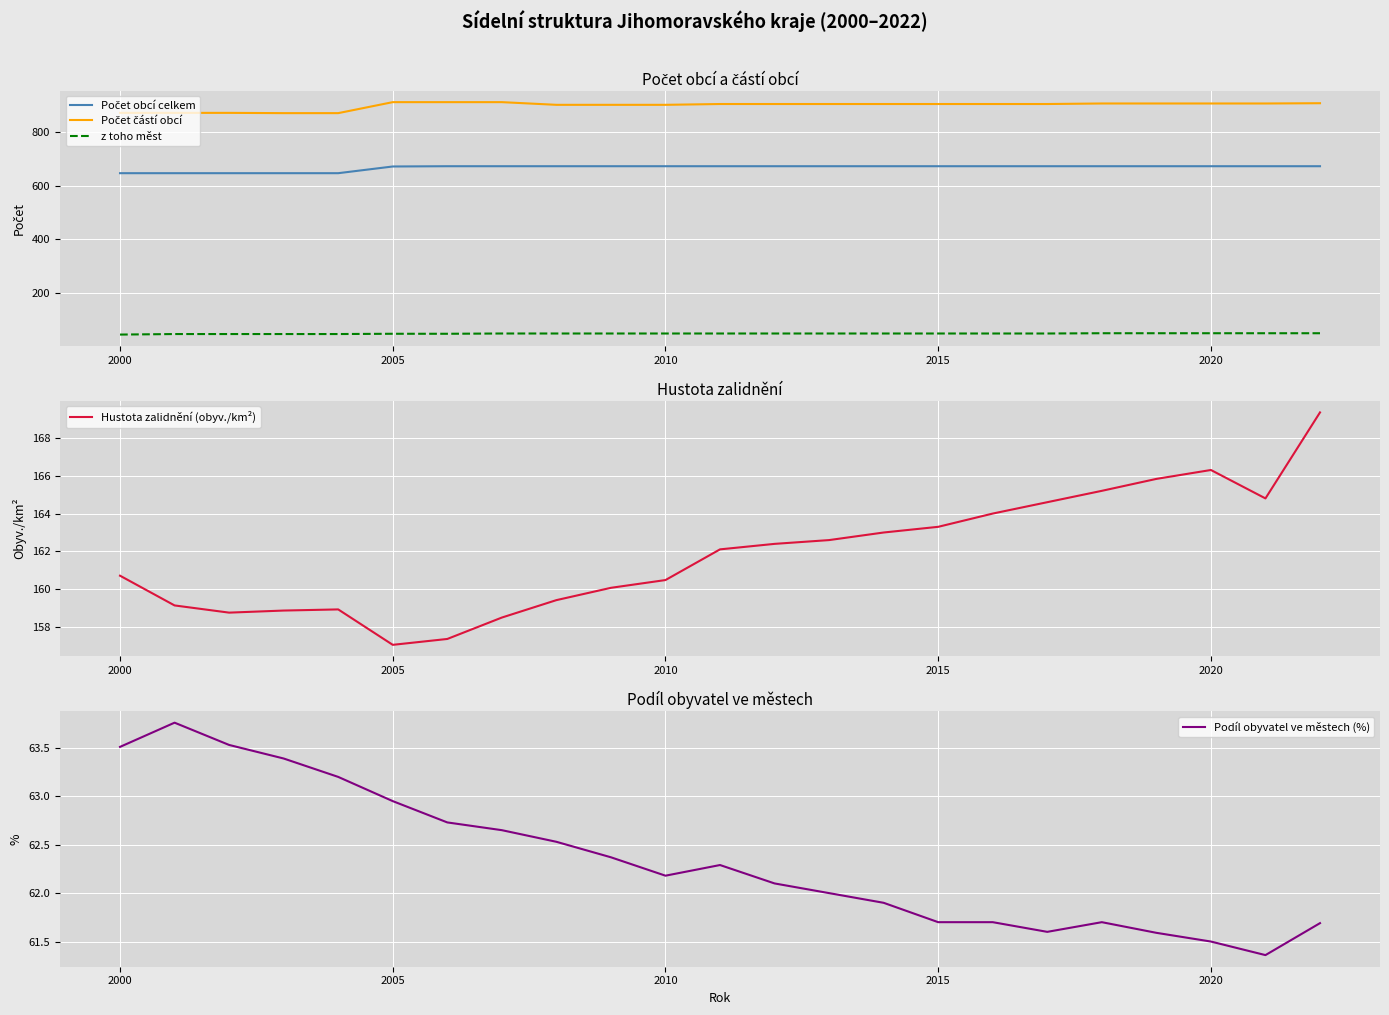

What is the minimum value for z toho měst?

45